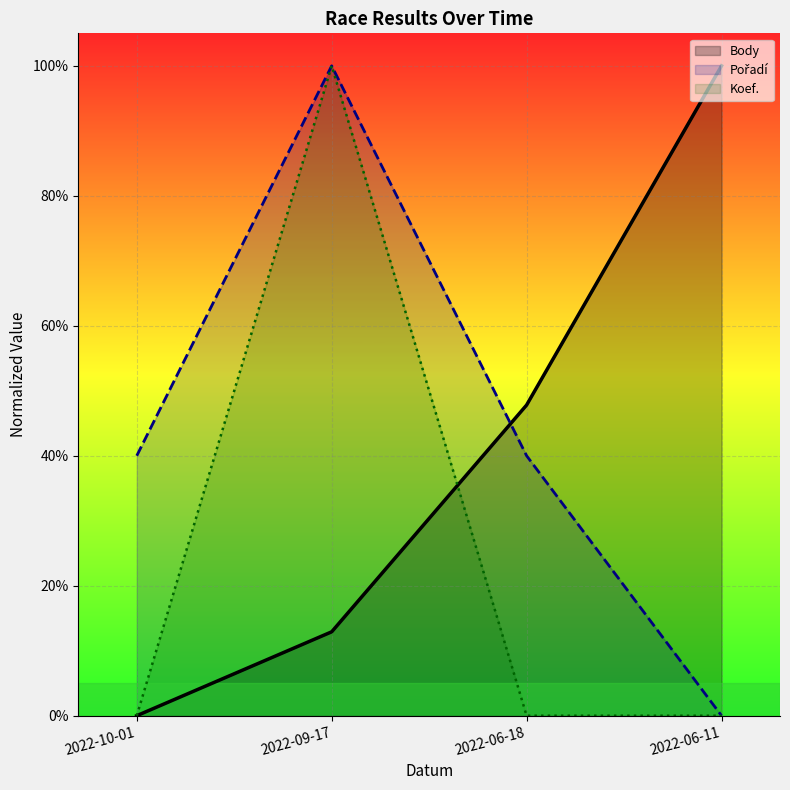

List the series in order of their overall mean, highest first.

Pořadí, Body, Koef.